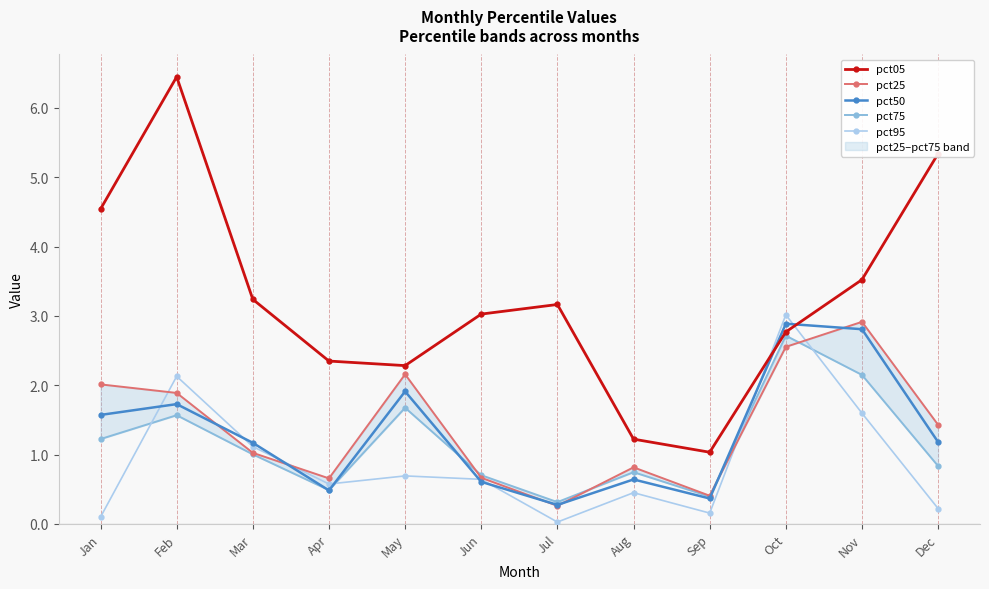

What is the difference between the pct25 values at Apr and Feb?

1.2